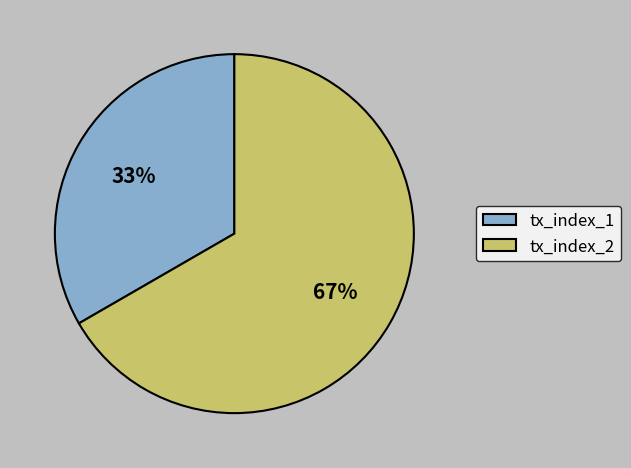

What percentage is the tx_index_1 slice, to the nearest percent?

33%